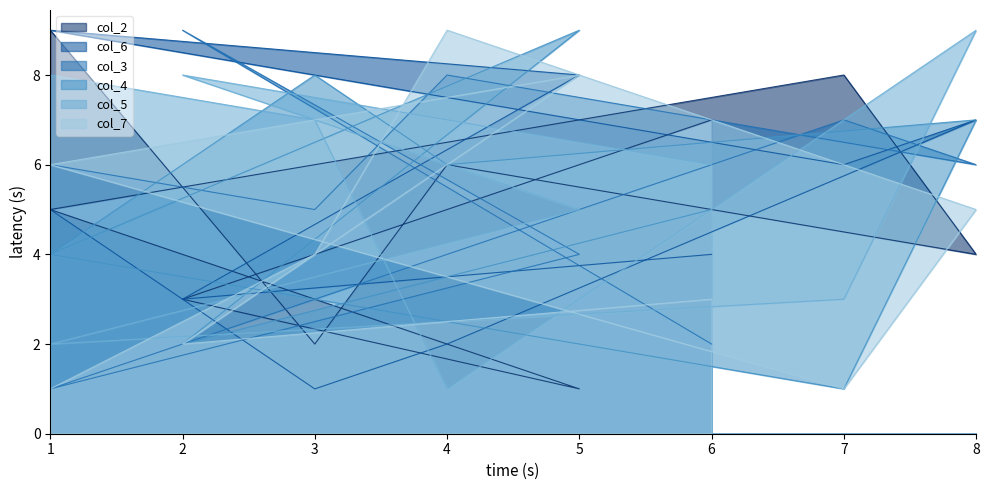

Which category has the lowest value across all series?

5